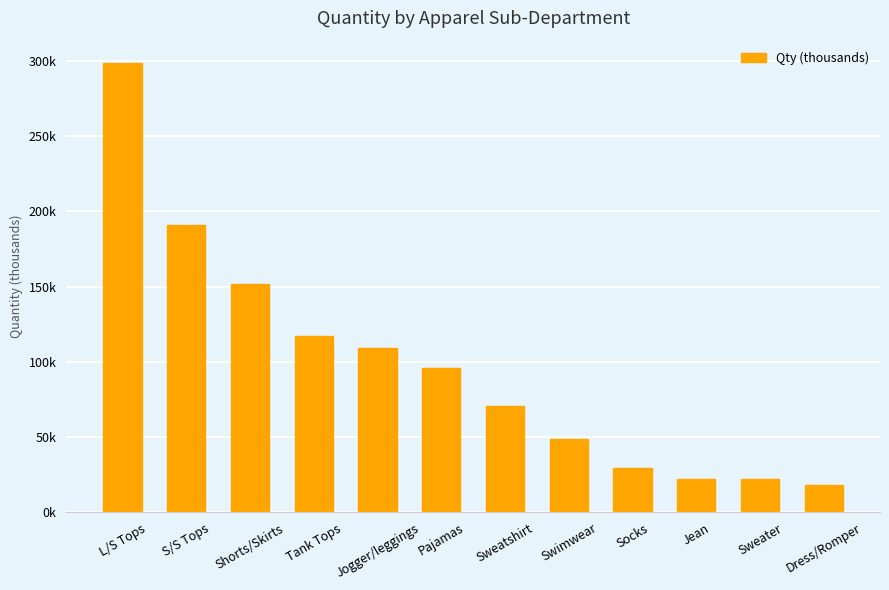

True or false: the data shows 109.0 at Jogger/leggings.

True